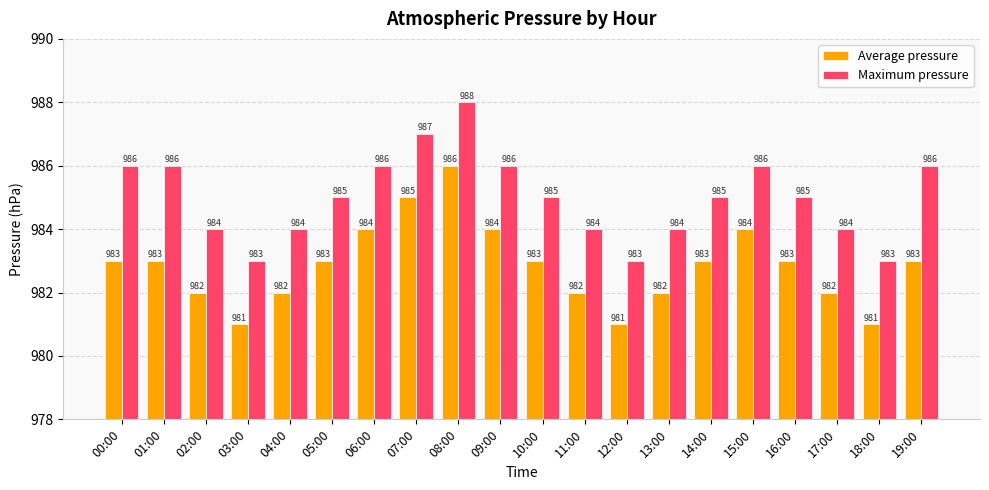

Is the value of Maximum pressure at 01:00 greater than the value of Average pressure at 06:00?

Yes